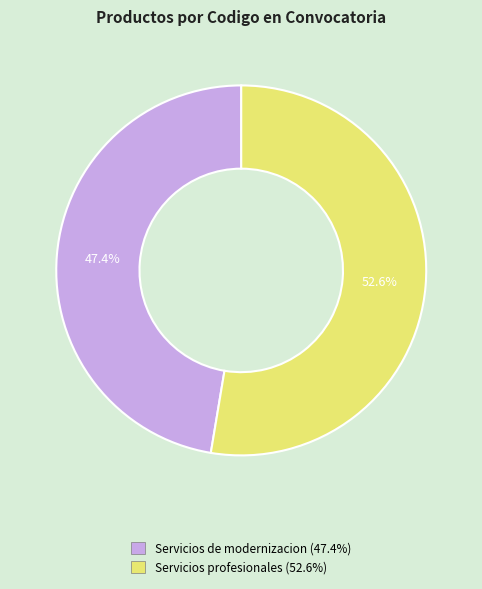

What is the majority slice?

Servicios profesionales